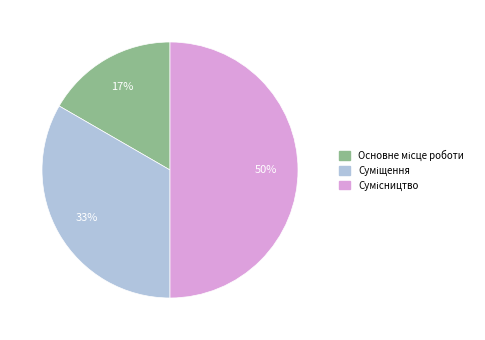

To the nearest percent, what is the difference between the largest and smallest slice percentages?

33%